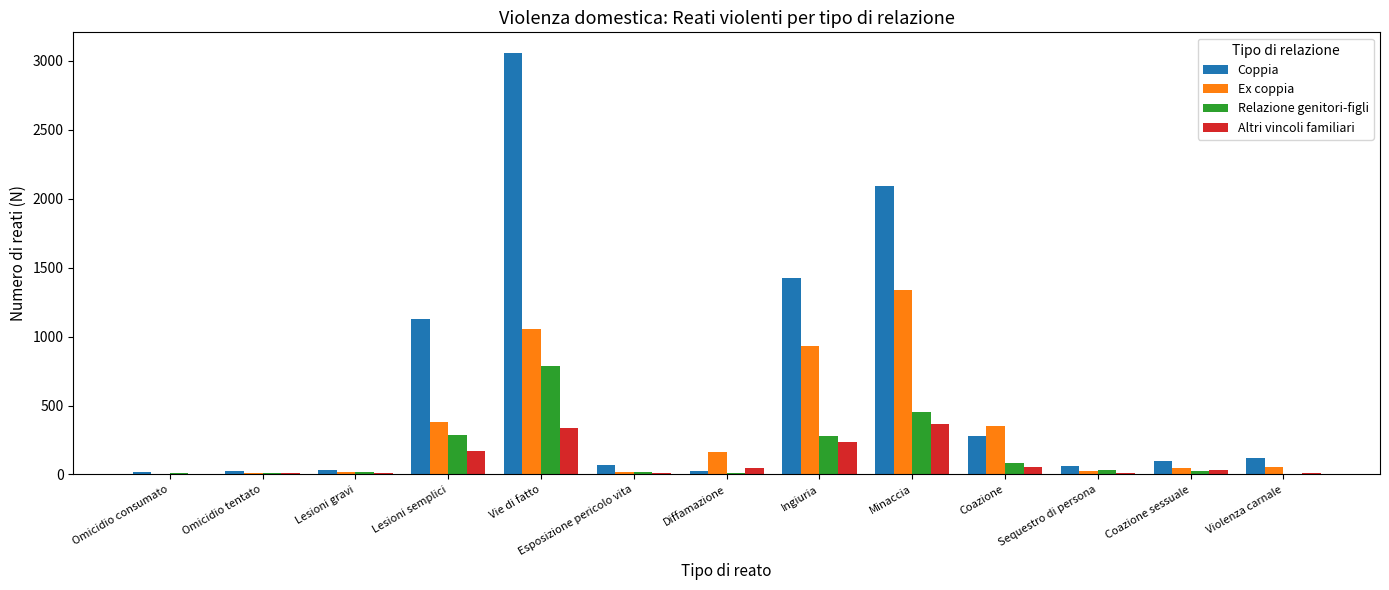

Between Diffamazione and Ingiuria, which series saw the biggest shift?

Coppia